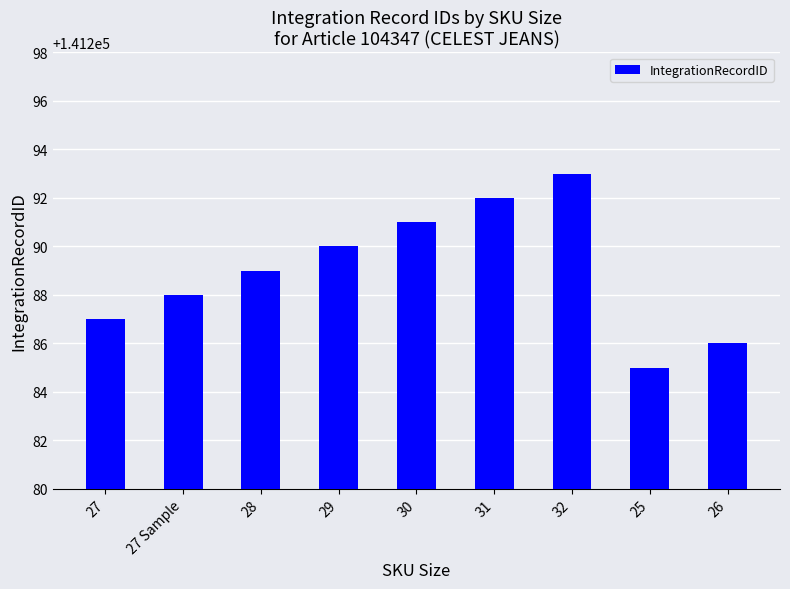

What is the approximate value at 30?

141291